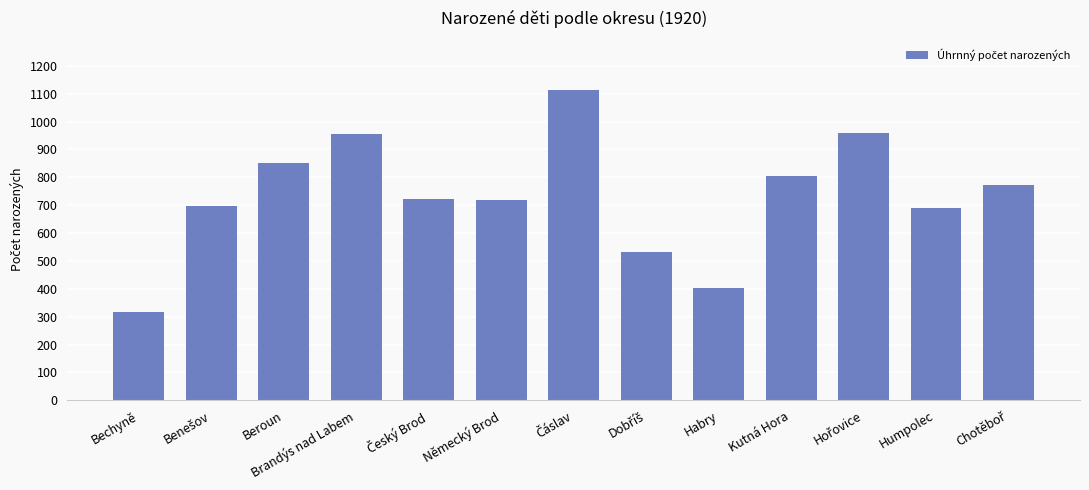

At which label does the data first exceed 723?

Beroun